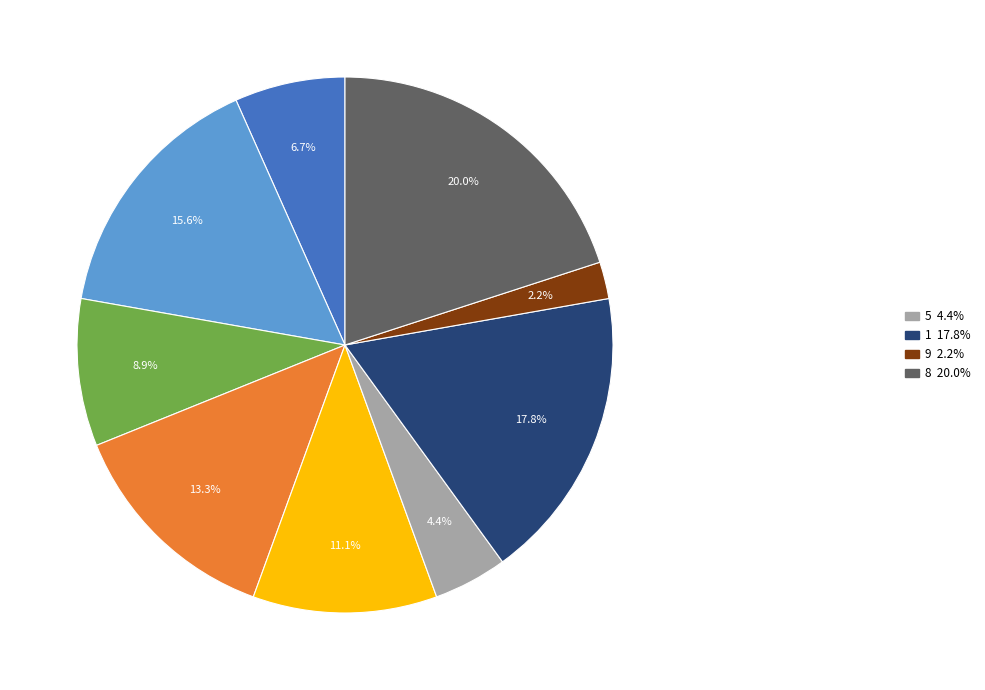

Is there any slice that represents more than half of the pie?

No